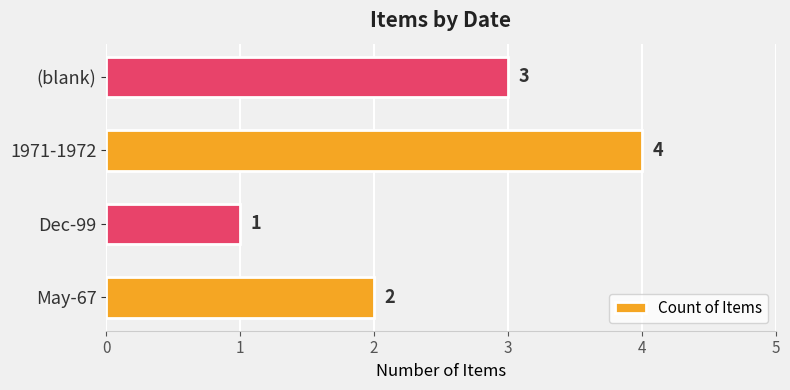

Which category has the lowest value across all series?

Dec-99